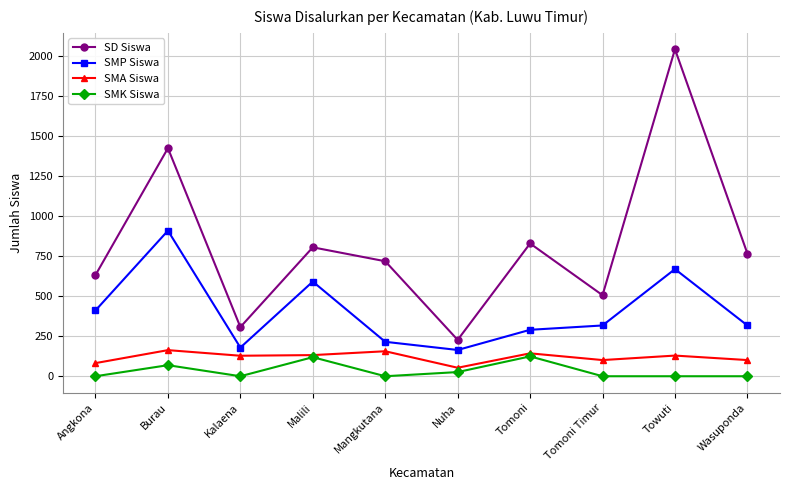

What is the difference between the second highest and second lowest values in the SMP Siswa series?

490